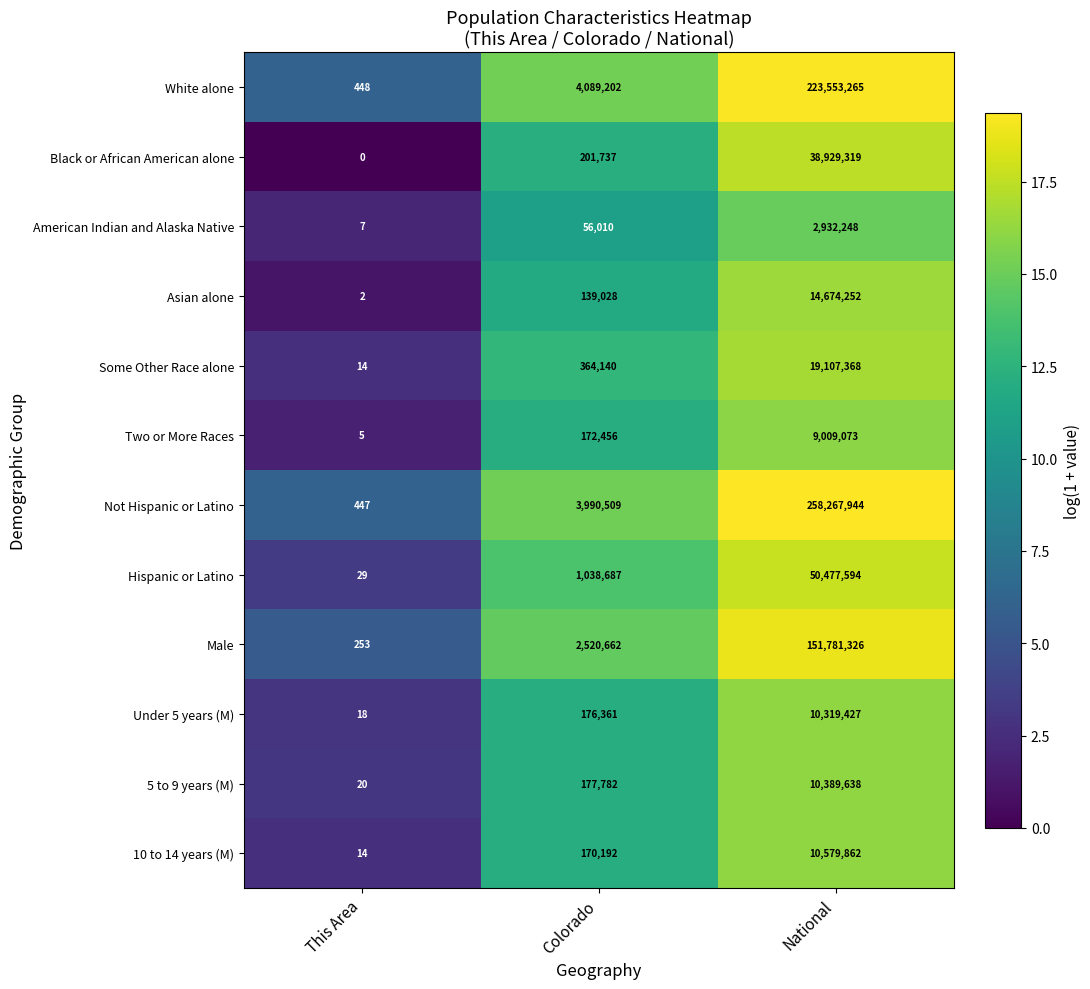

Between This Area and National, which series saw the biggest shift?

Not Hispanic or Latino